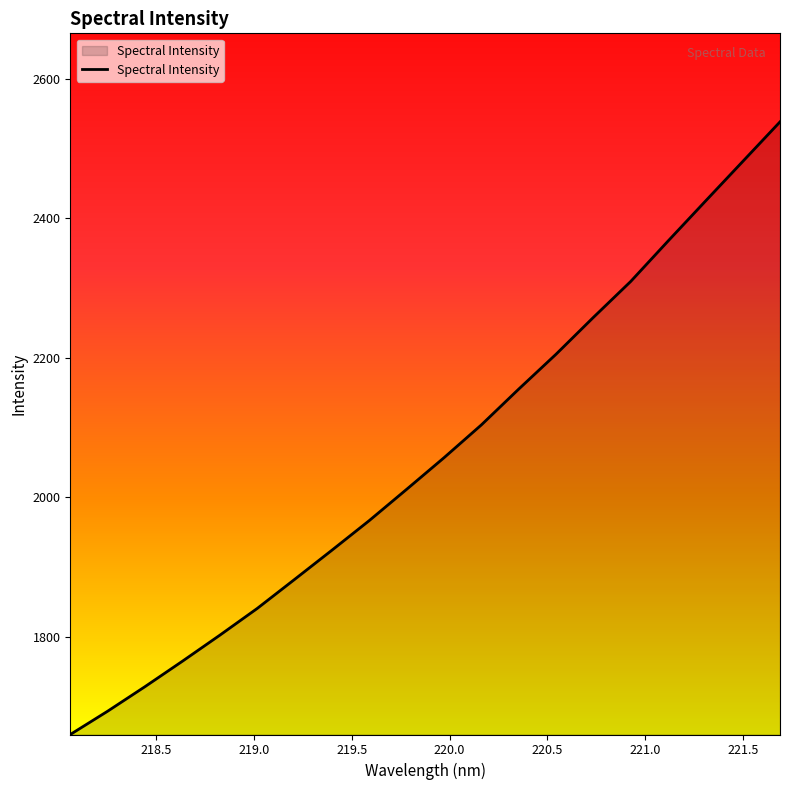

How many distinct data groups are displayed?

1